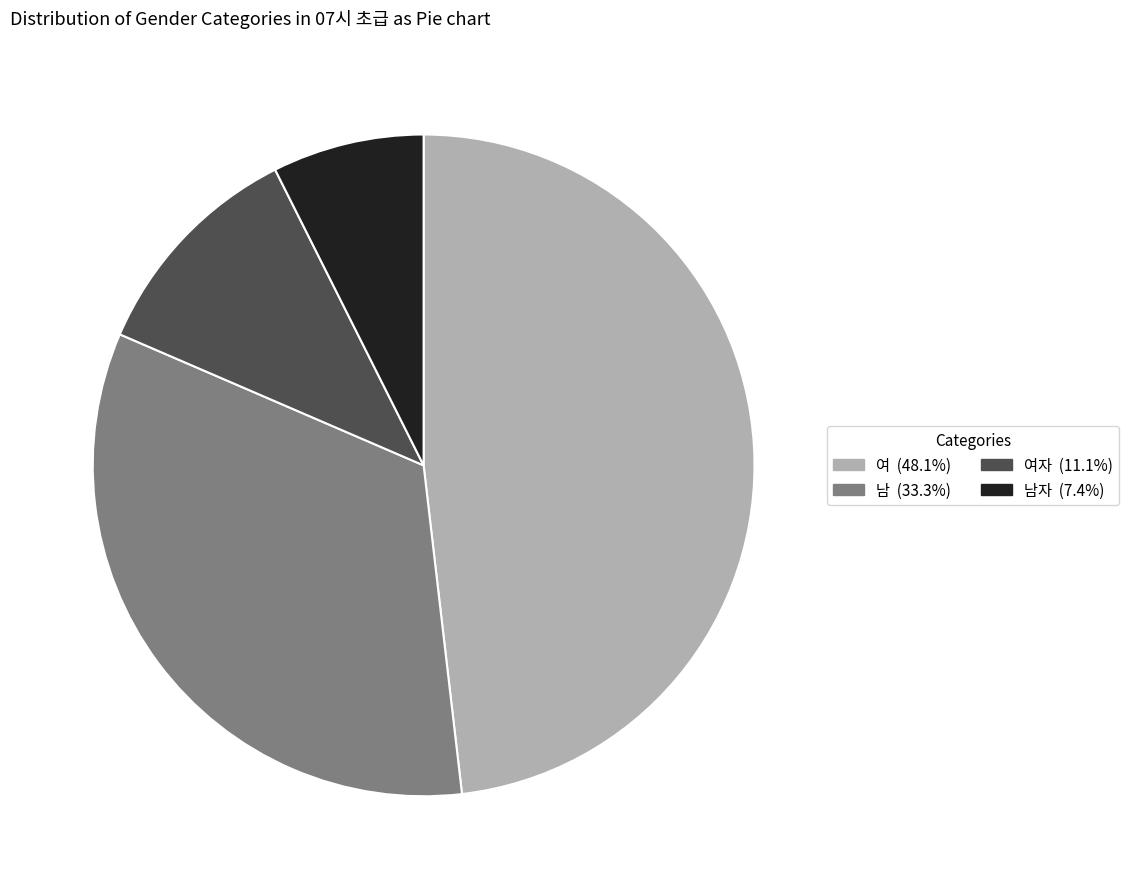

Does any single category account for the majority?

No